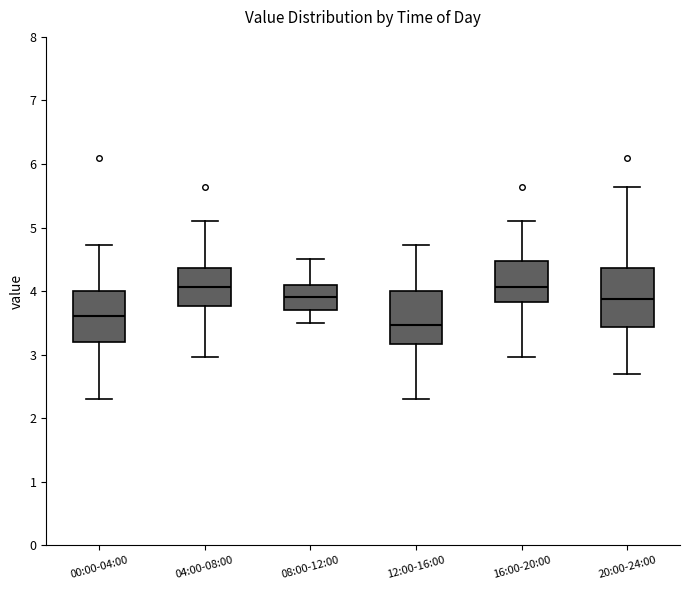

Which box is the tallest, from its lower edge to its upper edge?

20:00-24:00